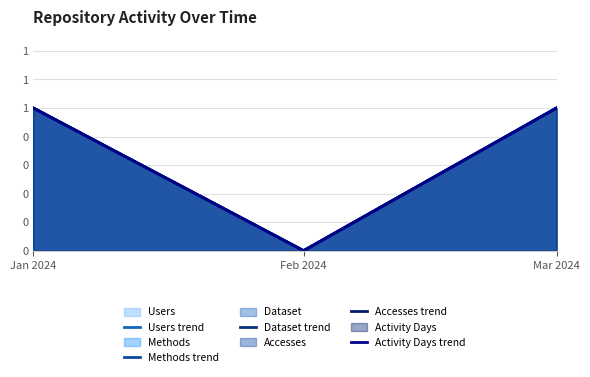

How many Dataset trend values are between 0 and 1?

3